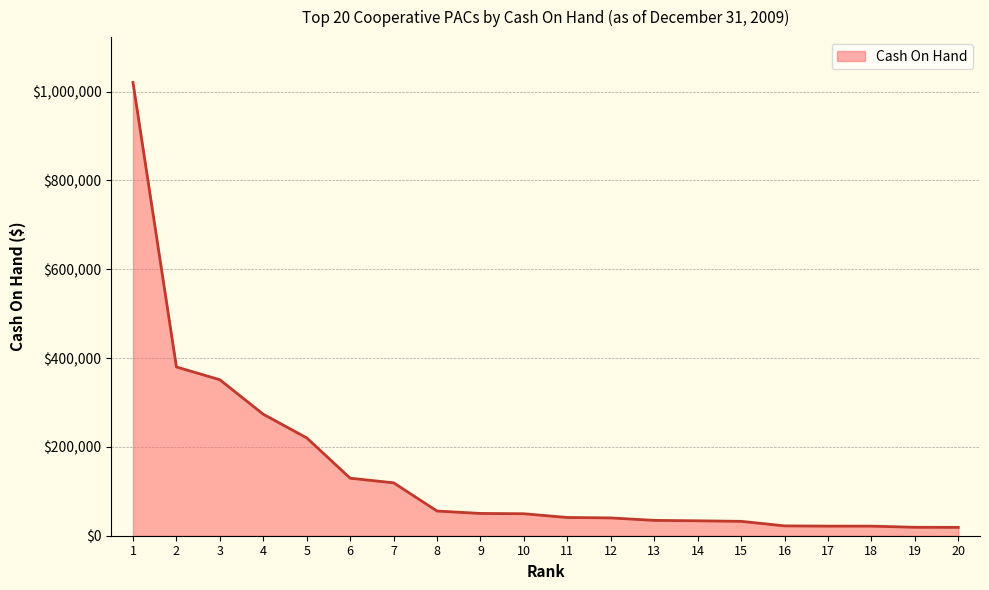

What is the maximum value shown in the chart?

1020640.4